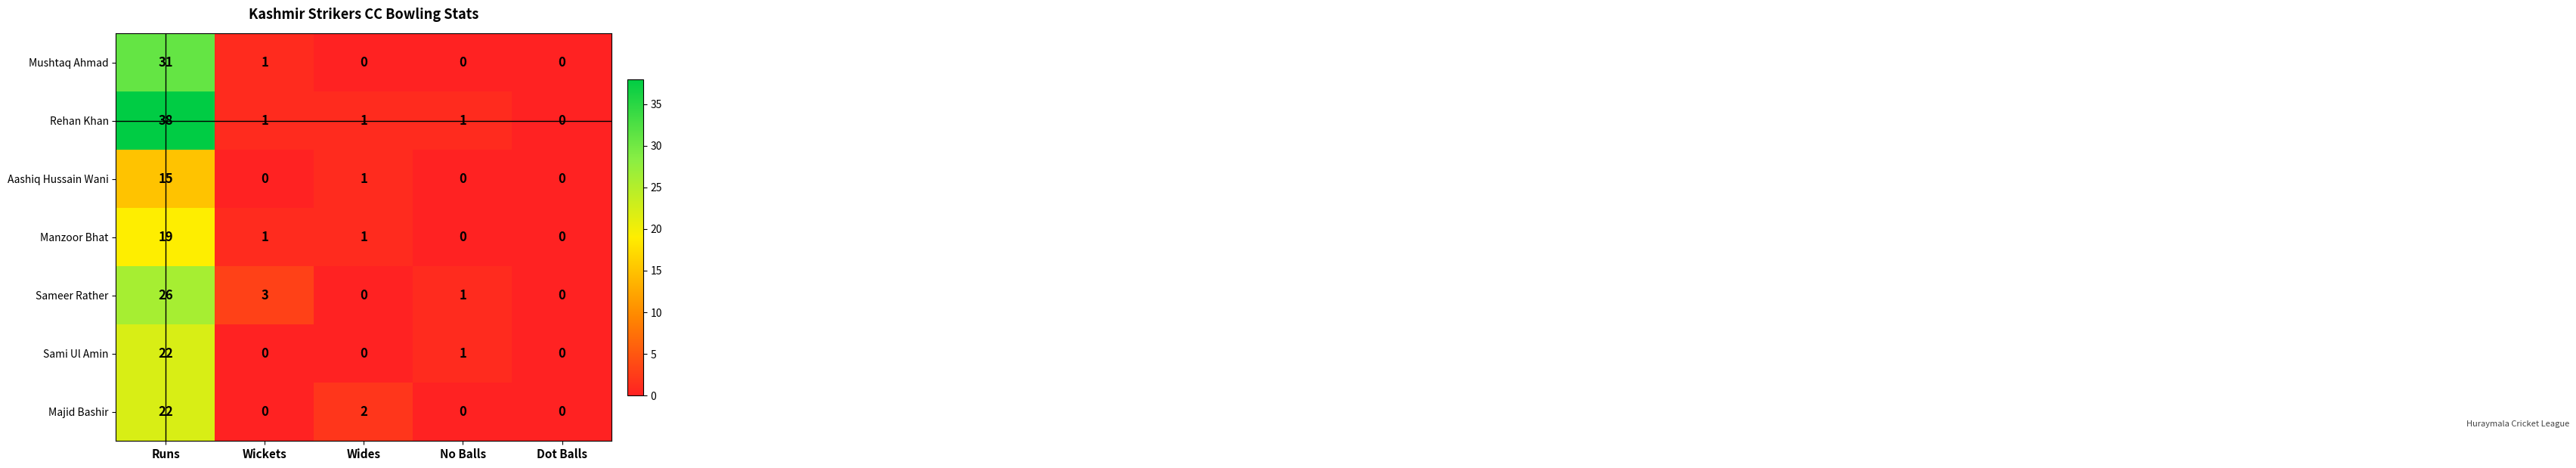

How many categories are shown in the chart?

5